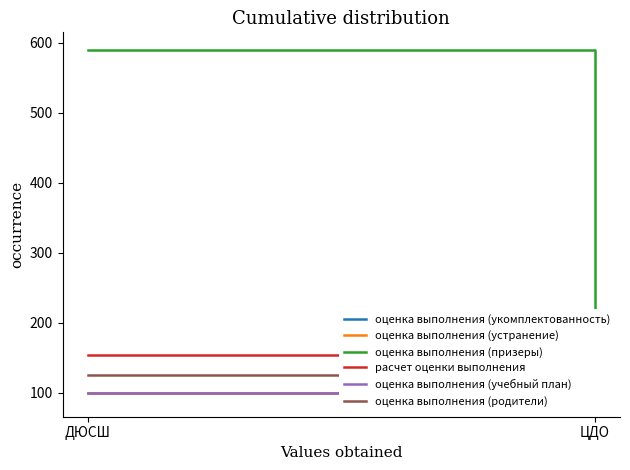

Reading left to right, what are all the values shown in this chart?

оценка выполнения (укомплектованность): 100.0	100.0
оценка выполнения (устранение): 100.0	100.0
оценка выполнения (призеры): 590.0	92.2
расчет оценки выполнения: 154.4	91.0
оценка выполнения (учебный план): 100.0	100.0
оценка выполнения (родители): 125.0	100.0